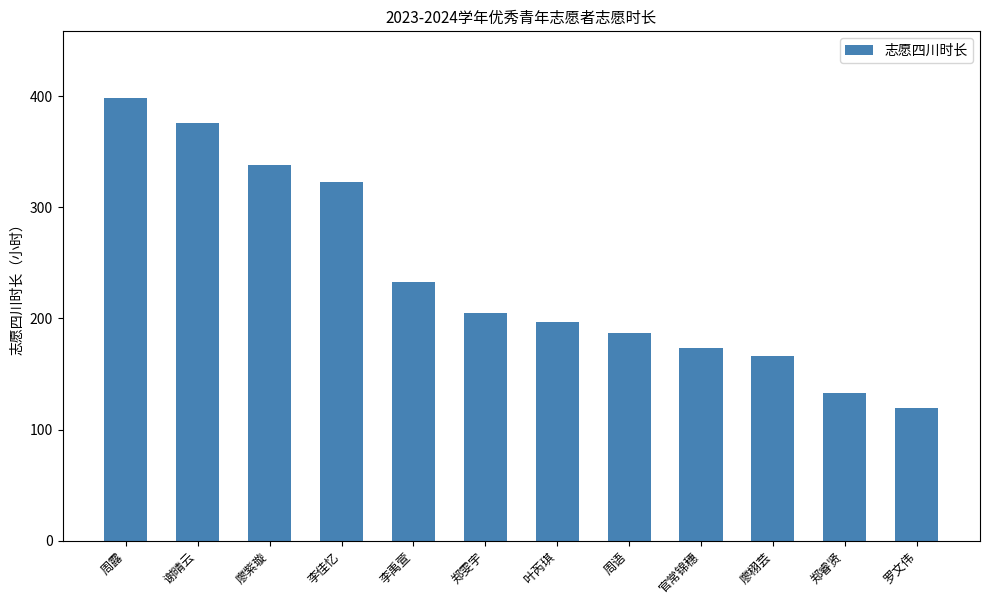

Are the bars horizontal?

No